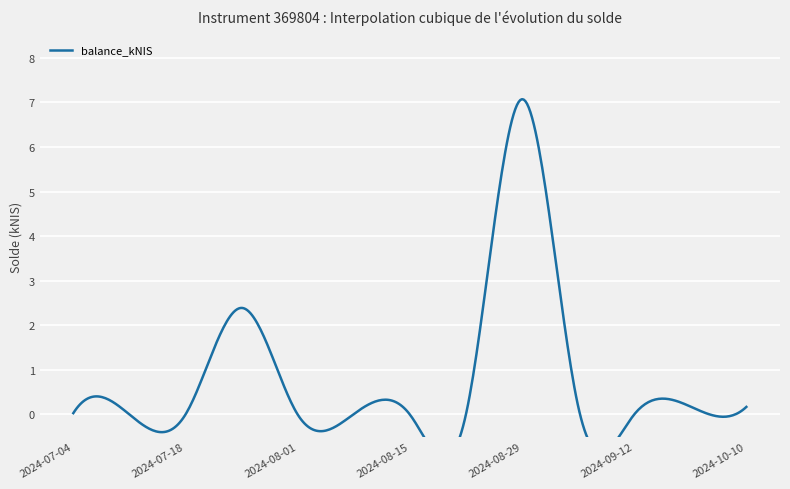

What is the label of the 4th point from the left?

2024-07-25